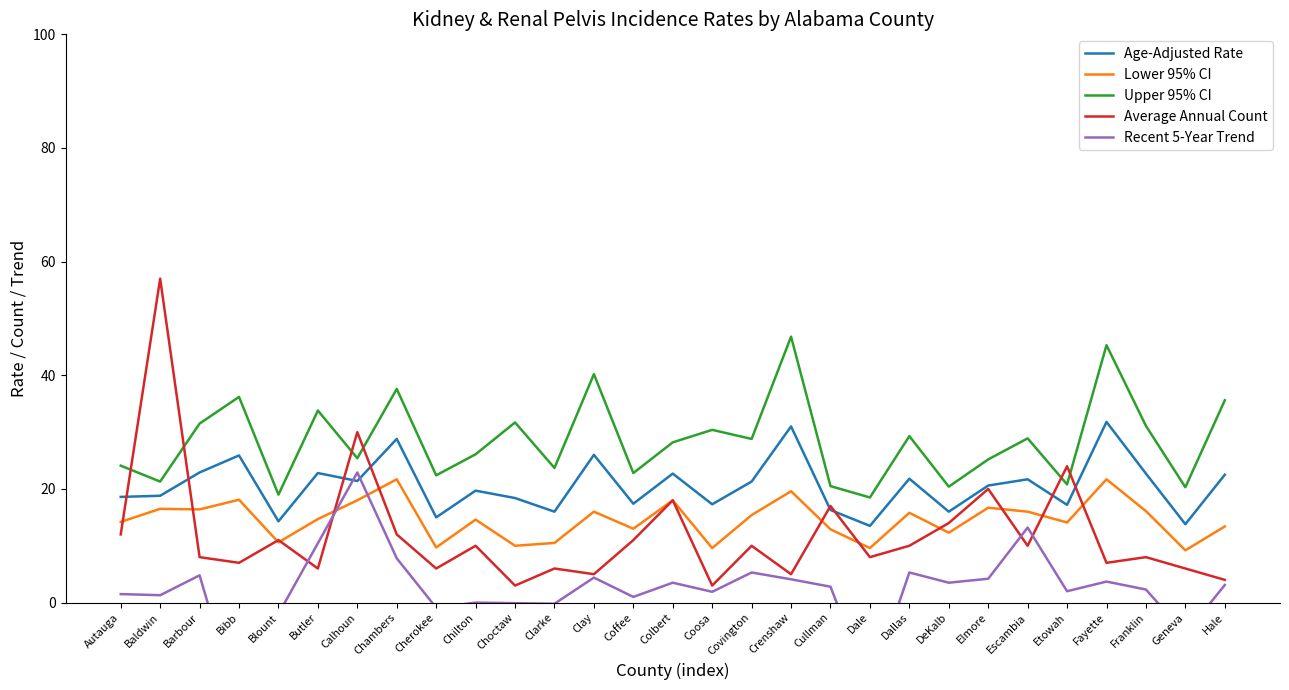

True or false: Age-Adjusted Rate and Upper 95% CI cross at least once.

False